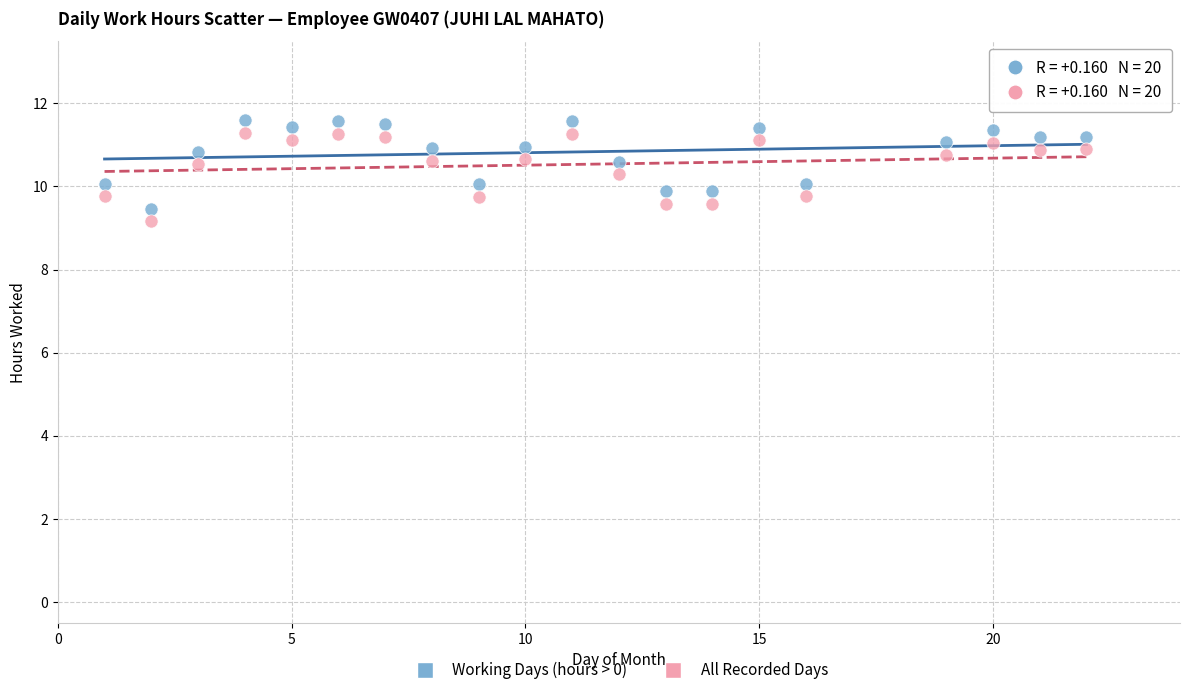

What is the X range (max minus min) for the scatter plot?

21.0